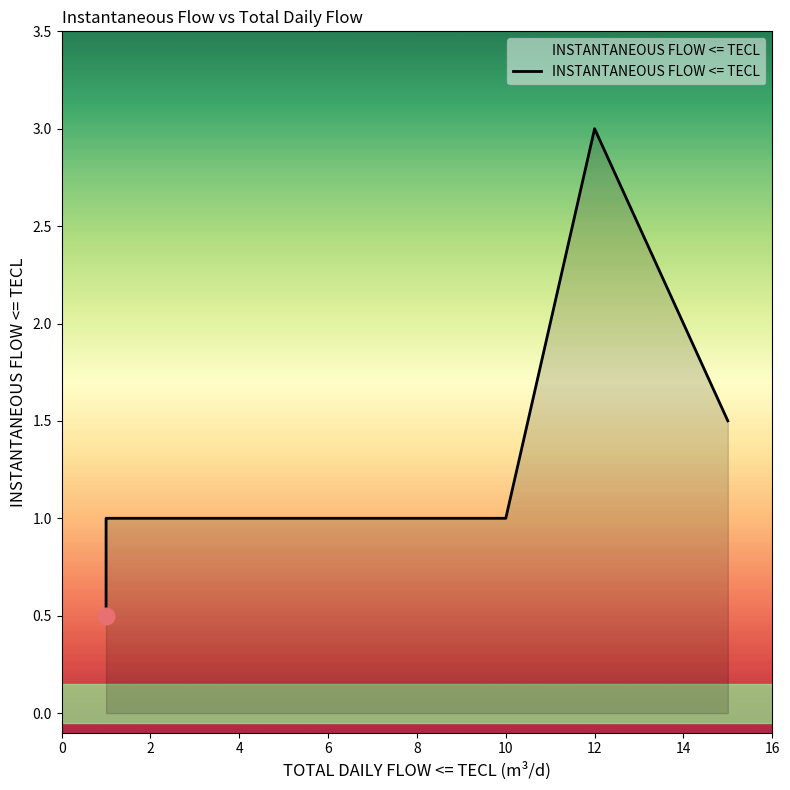

What is the ratio of the value at 6 to the value at 2?

1.0